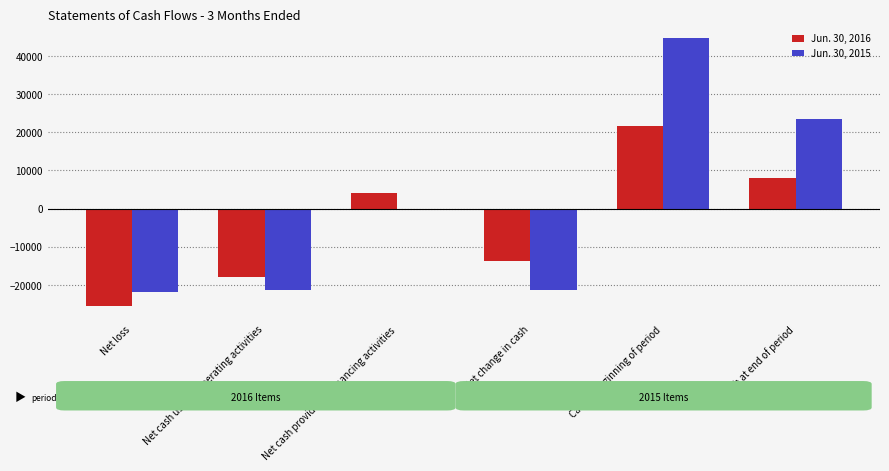

What is the sum of the Jun. 30, 2015 values at Net cash used in operating activities and Net loss?

-43125